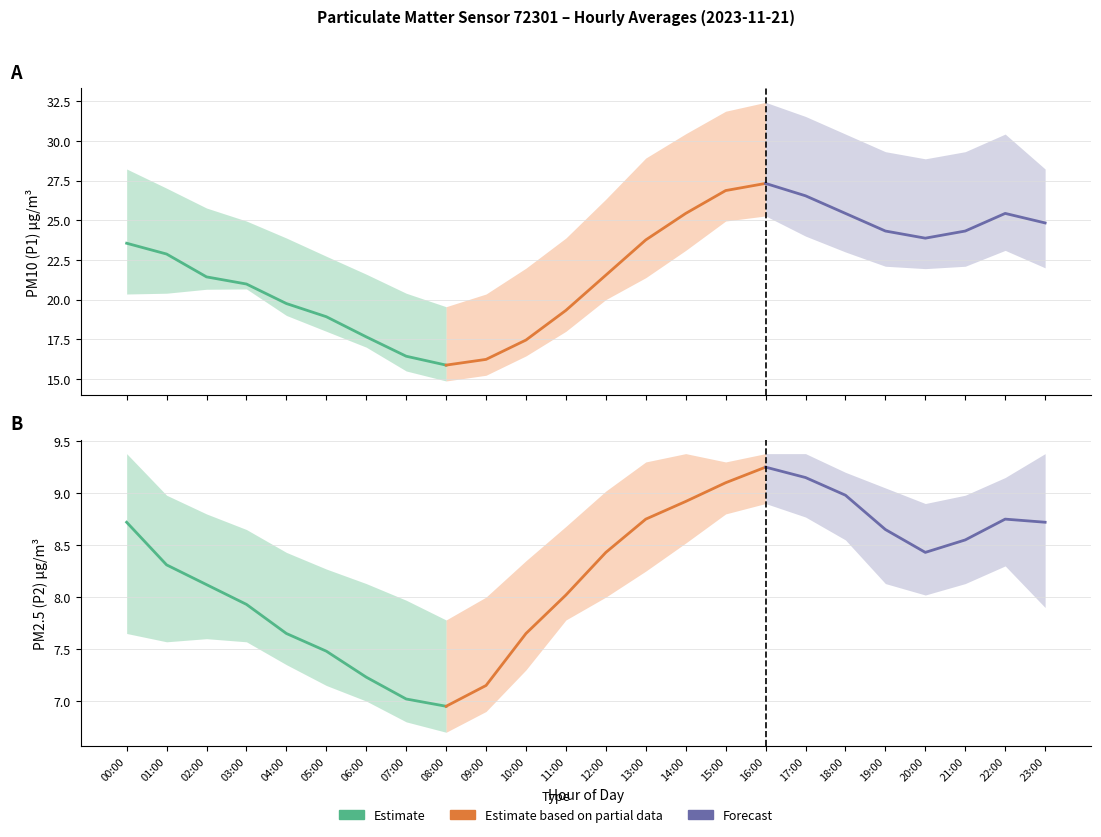

Is this an area chart (filled region under the line)?

No